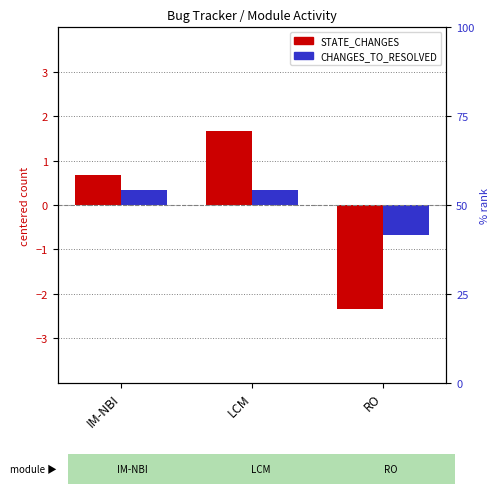

How many data points does each series have?

3